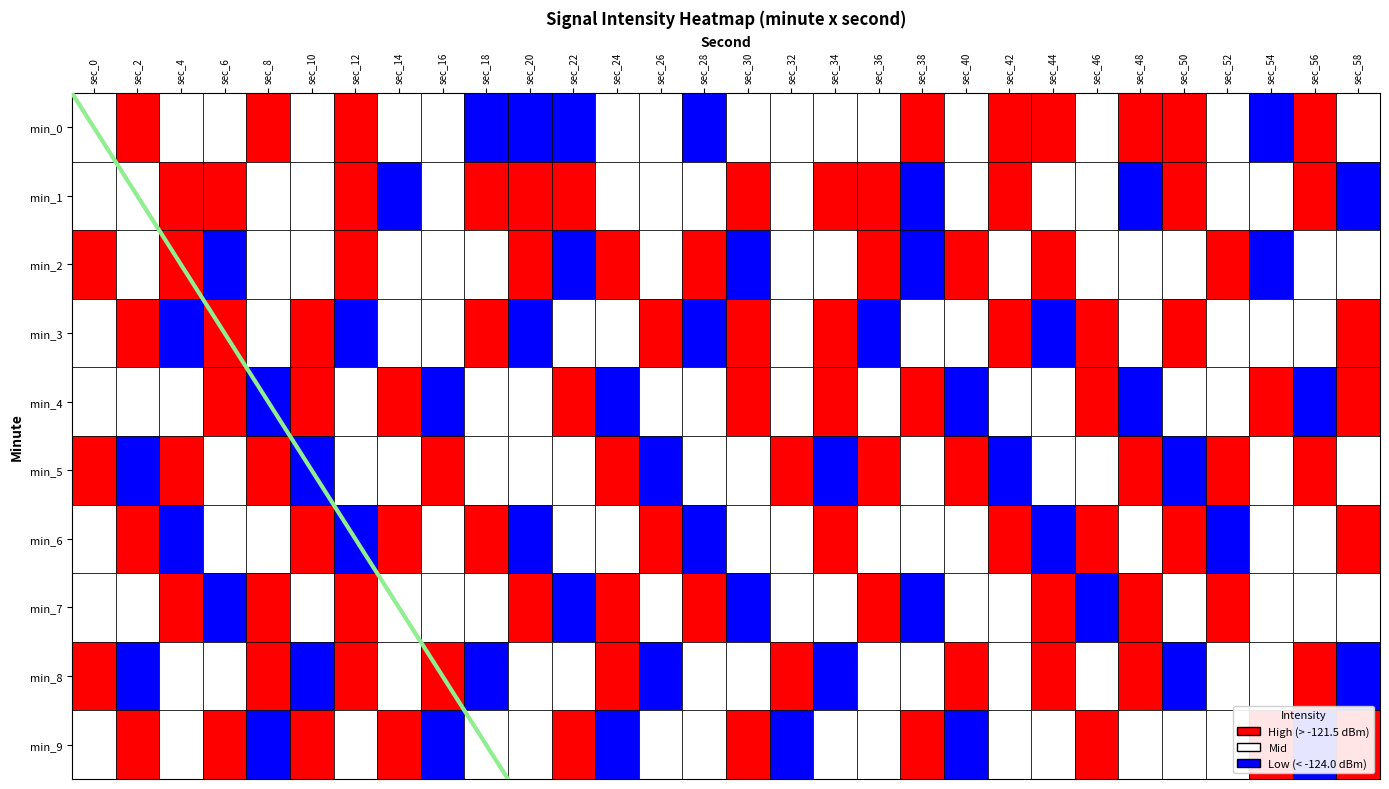

How many series are shown in this chart?

10